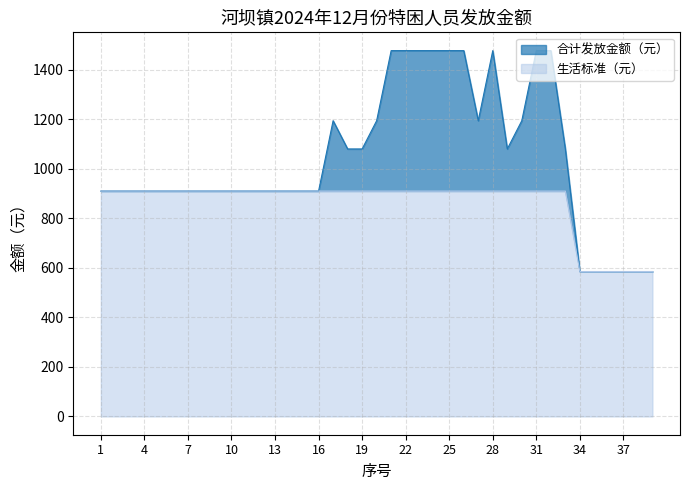

At which category does the chart reach its minimum across all series?

34